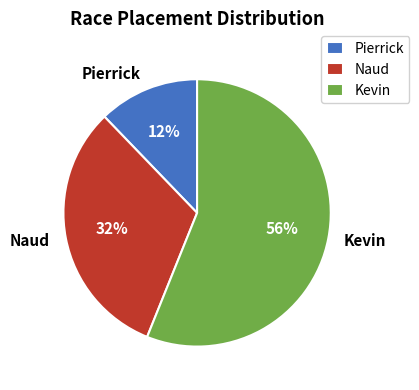

What percentage is the Kevin slice, to the nearest percent?

56%